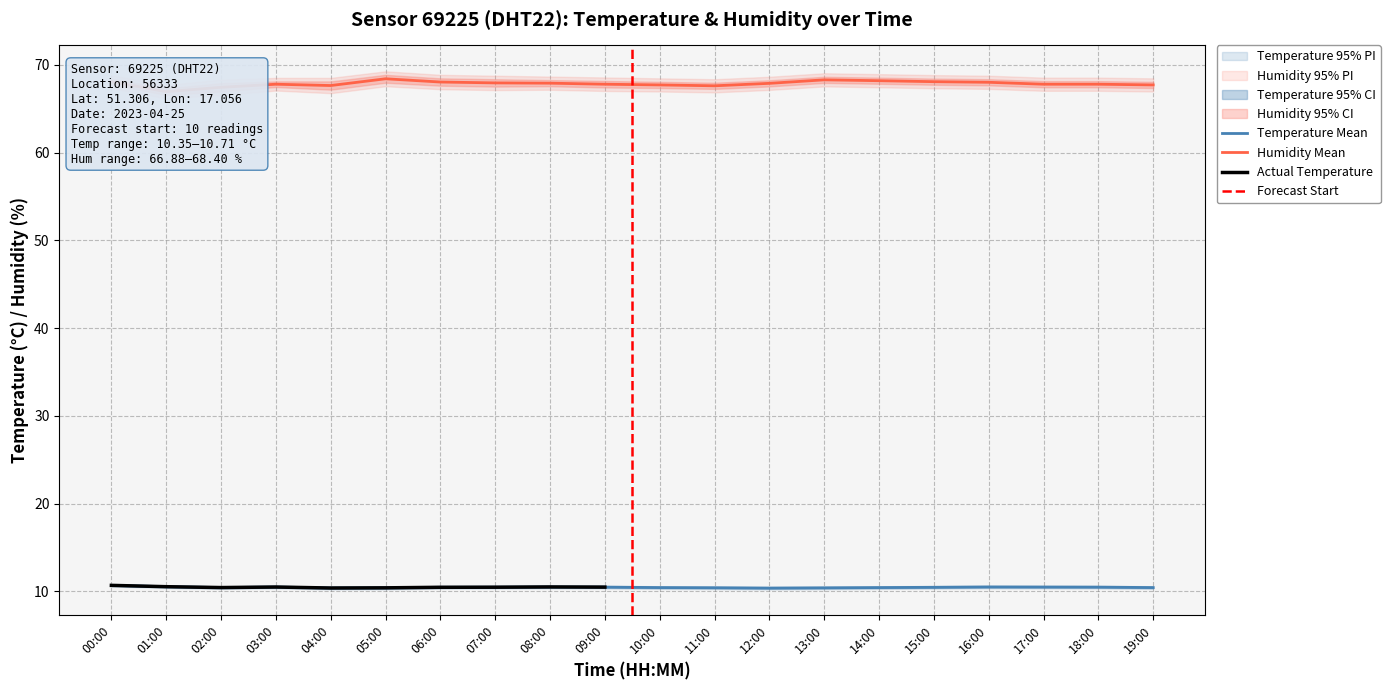

What is the value of the temperature point at the 1st from the left?

10.7